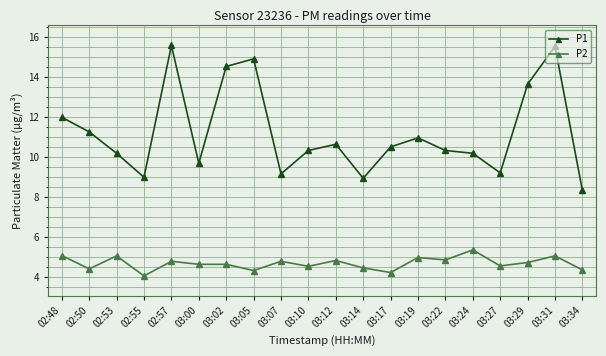

What is the sum of the P2 values at 03:10 and 03:17?

8.8